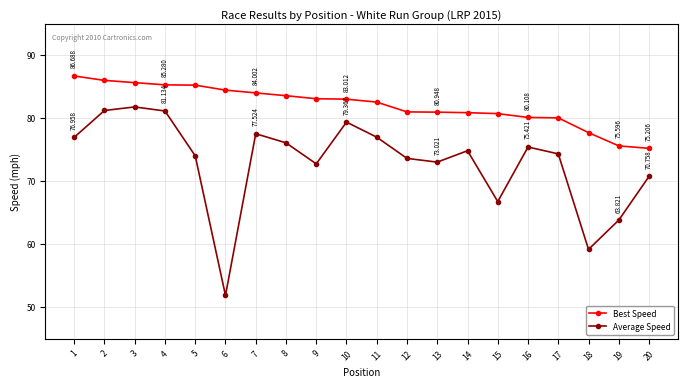

True or false: Average Speed has a value of 72.7 at 9.

True